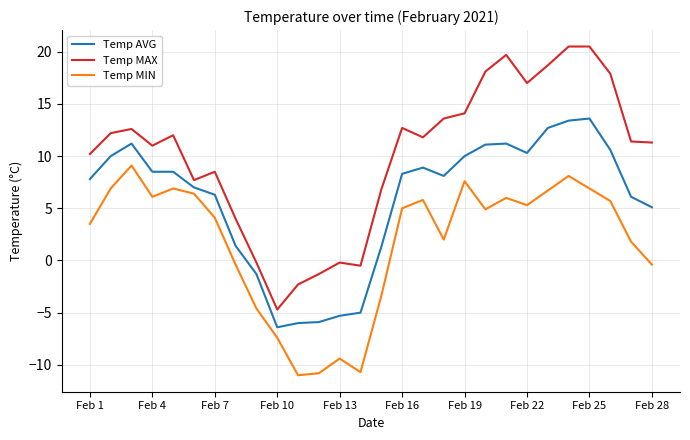

Which series has the largest total across all categories?

Temp MAX